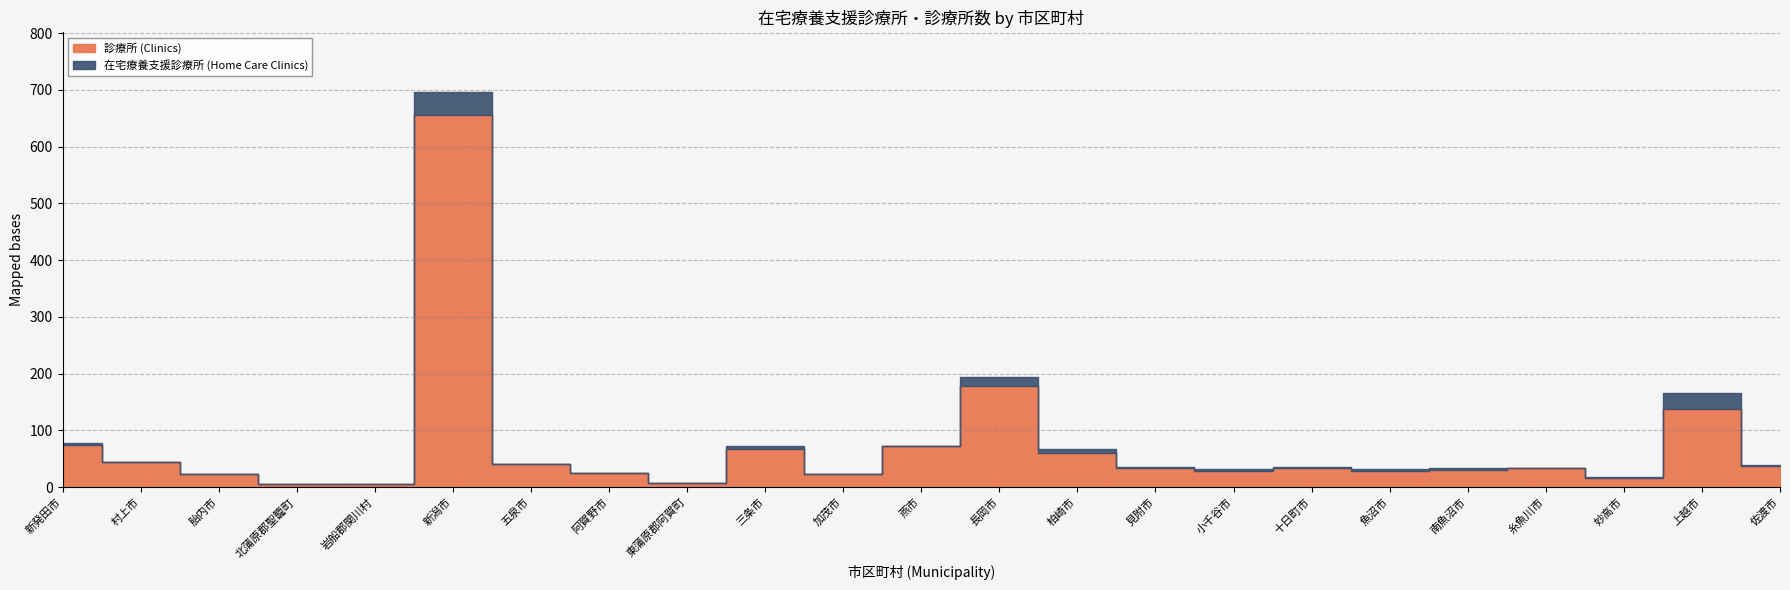

How many series are shown in this chart?

2